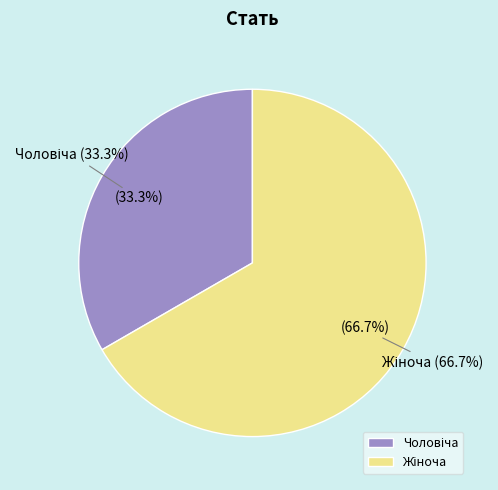

What is the ratio of the value at Чоловіча to the value at Жіноча?

0.5